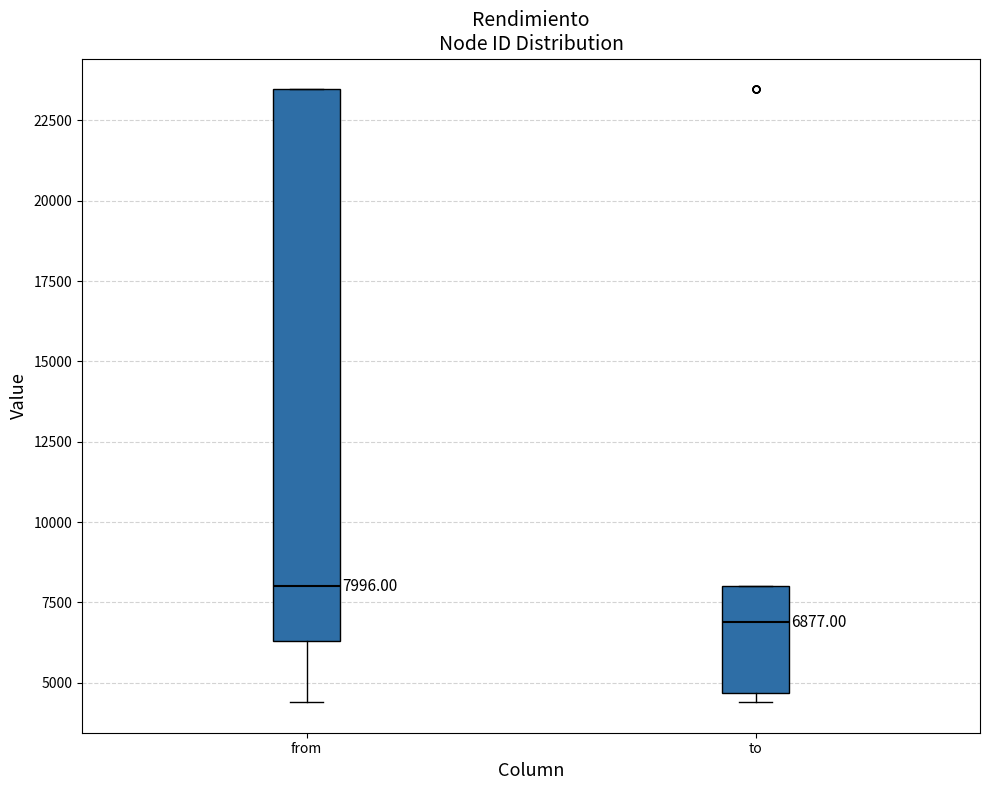

Which box is the tallest, from its lower edge to its upper edge?

from